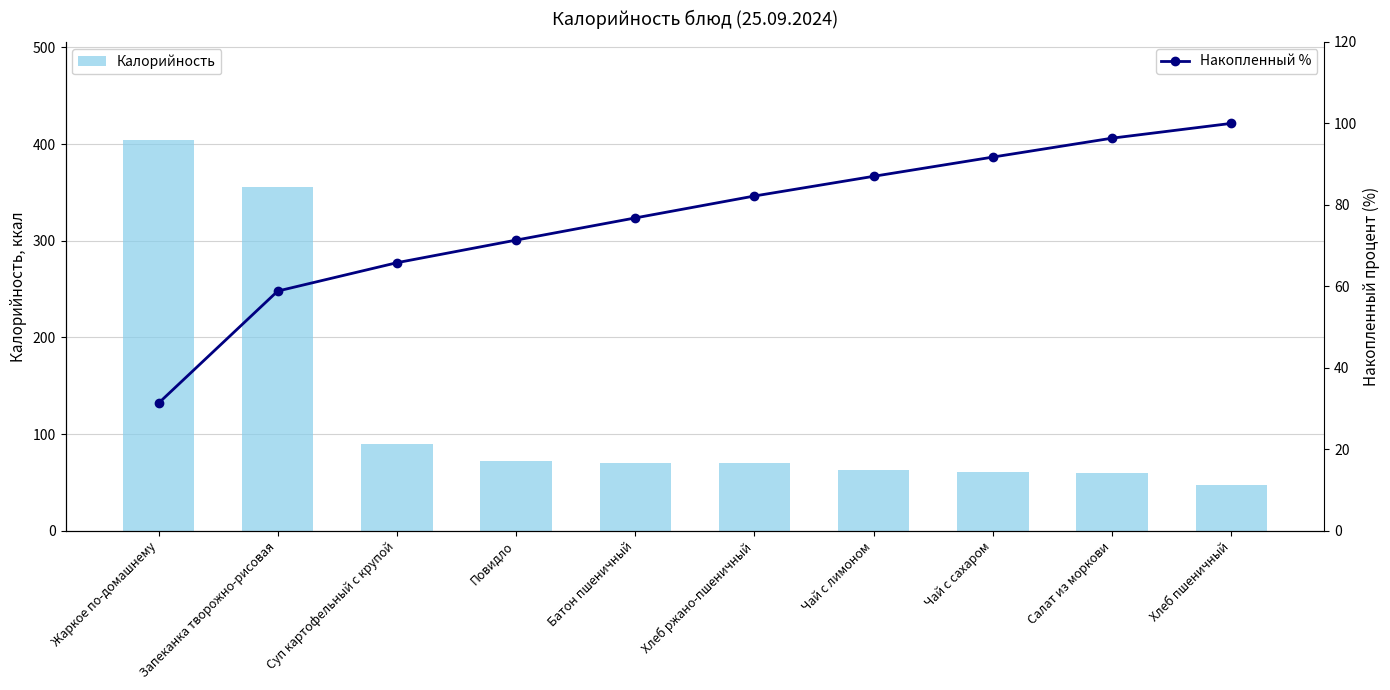

How many data points does each series have?

10